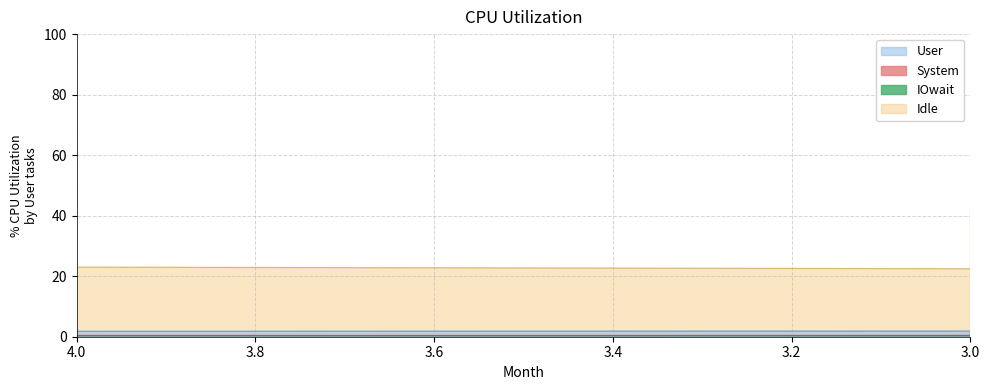

Rank the series by their maximum value, from highest to lowest.

Idle, User, System, IOwait